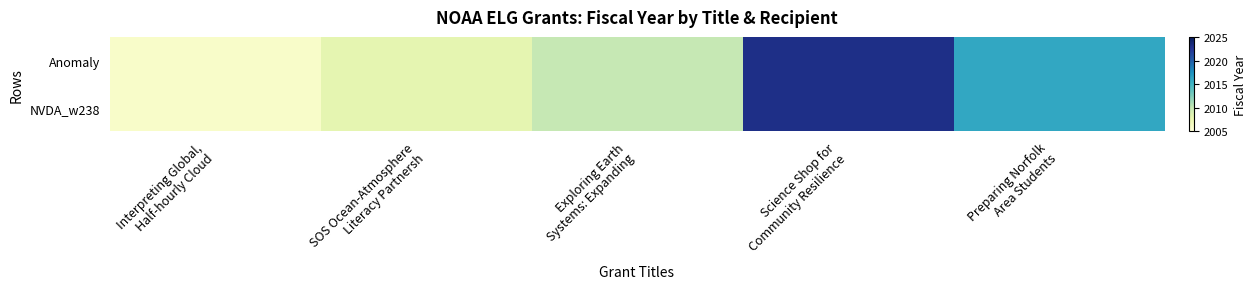

Between Exploring Earth Systems: Expanding and Science Shop for Community Resilience, which series saw the biggest shift?

Anomaly